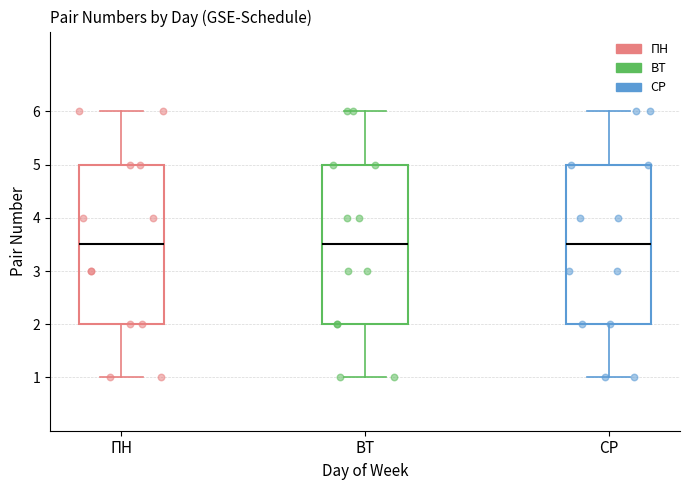

Where is the lower edge of the box for СР on the y-axis? The values are not printed on the chart, so give them approximately, as read against the axis.

2.0